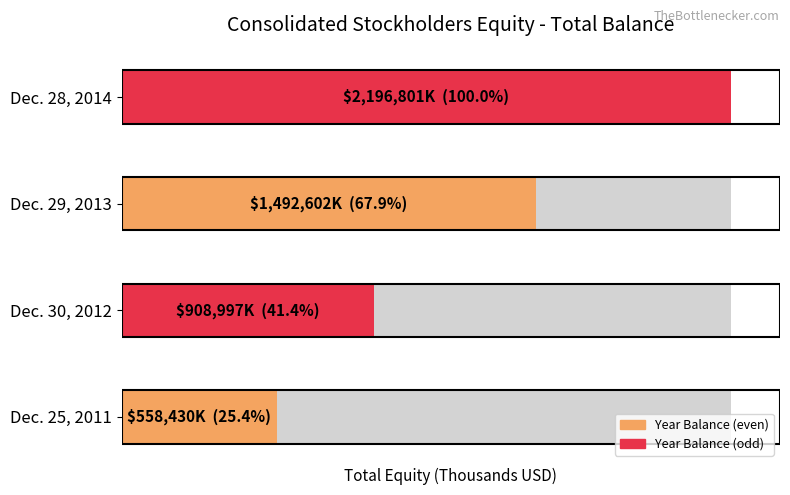

What is the value of the 3rd bar from the left?

1492602